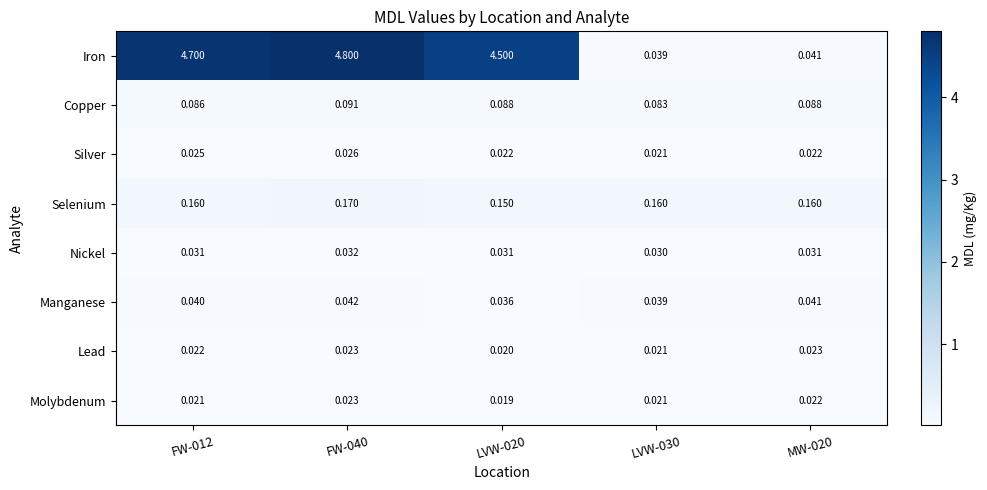

Which series has the largest range (max minus min)?

Iron